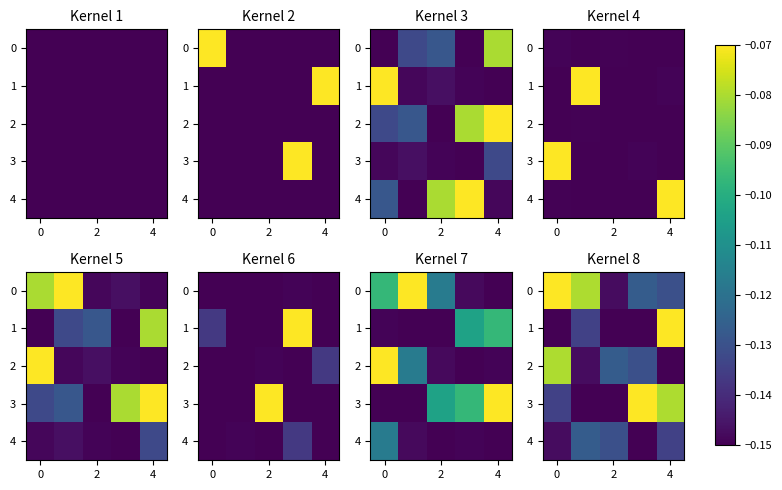

What is the average value of the 2 series?

-0.1